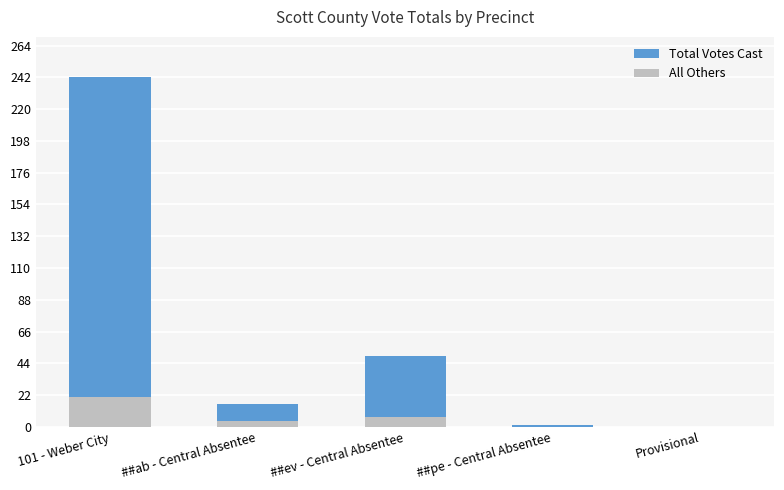

Rank the categories by All Others value from lowest to highest.

##pe - Central Absentee, Provisional, ##ab - Central Absentee, ##ev - Central Absentee, 101 - Weber City